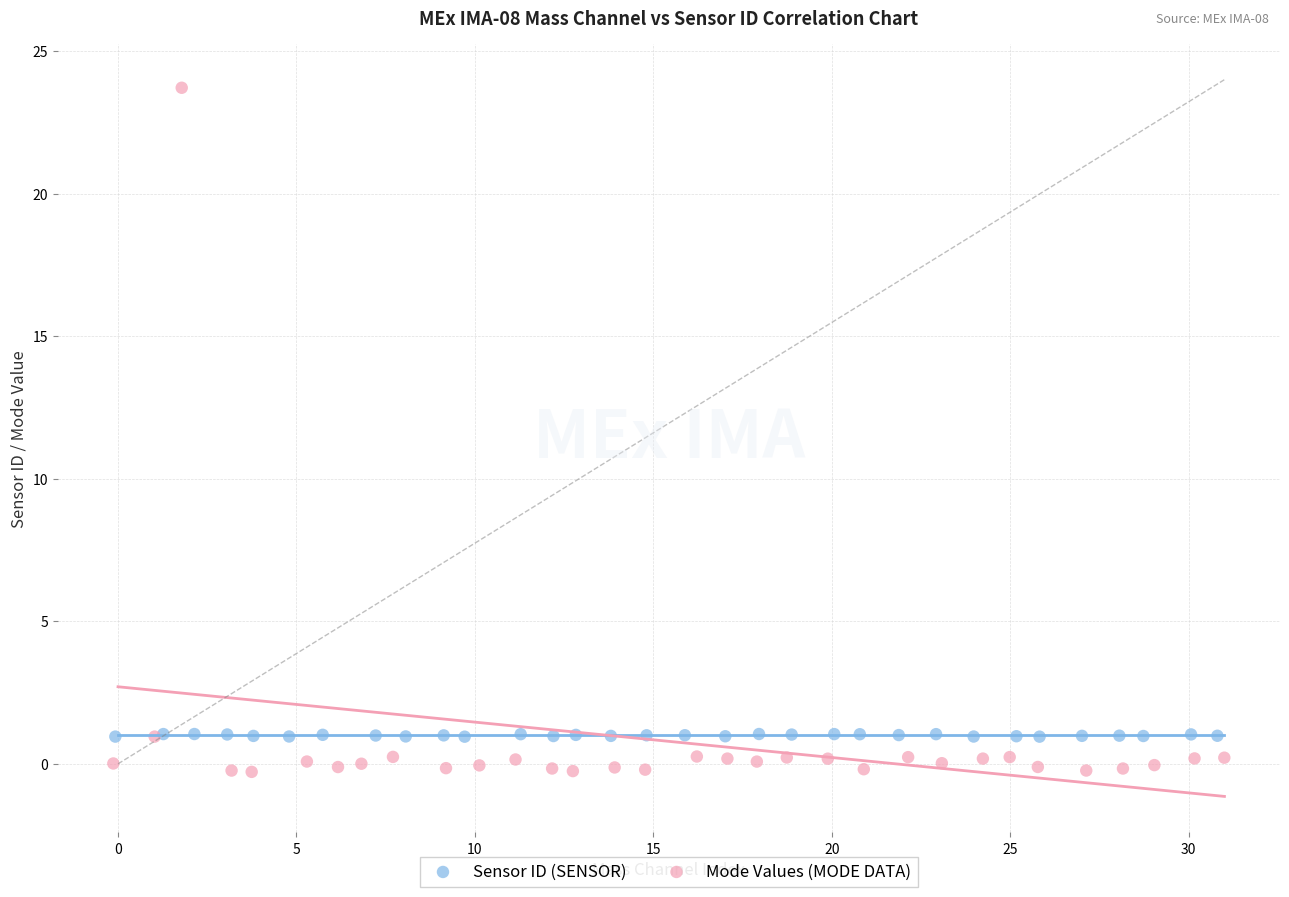

Which series reaches the maximum Y coordinate?

Mode Values (MODE DATA)